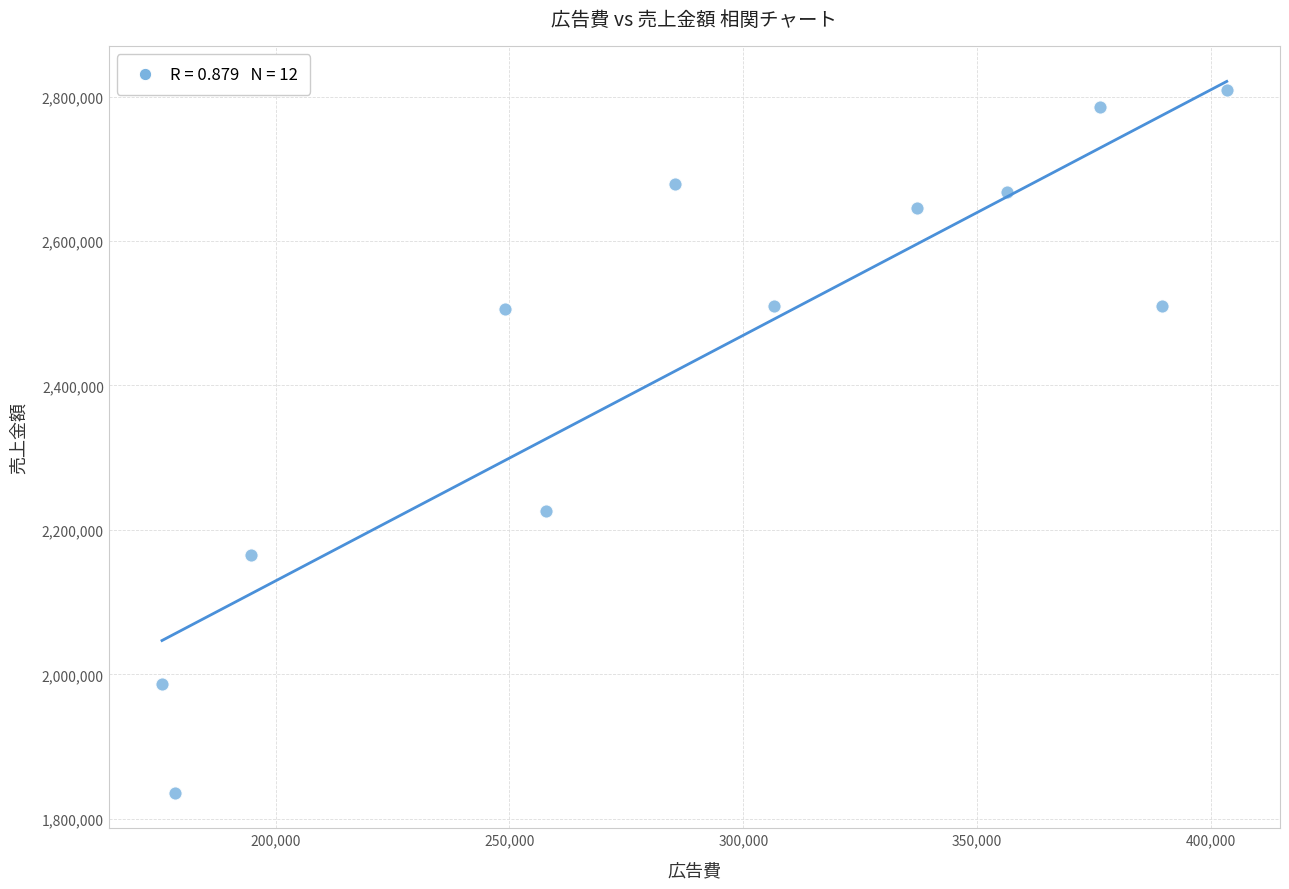

What is the average X value?

292545